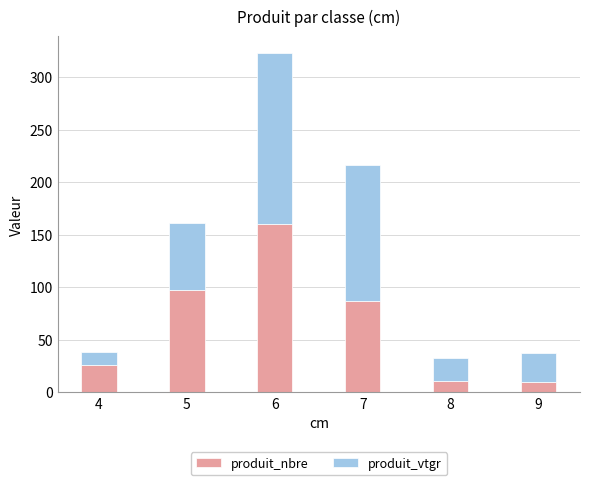

Is it true that produit_nbre equals 160.0 at 6?

True